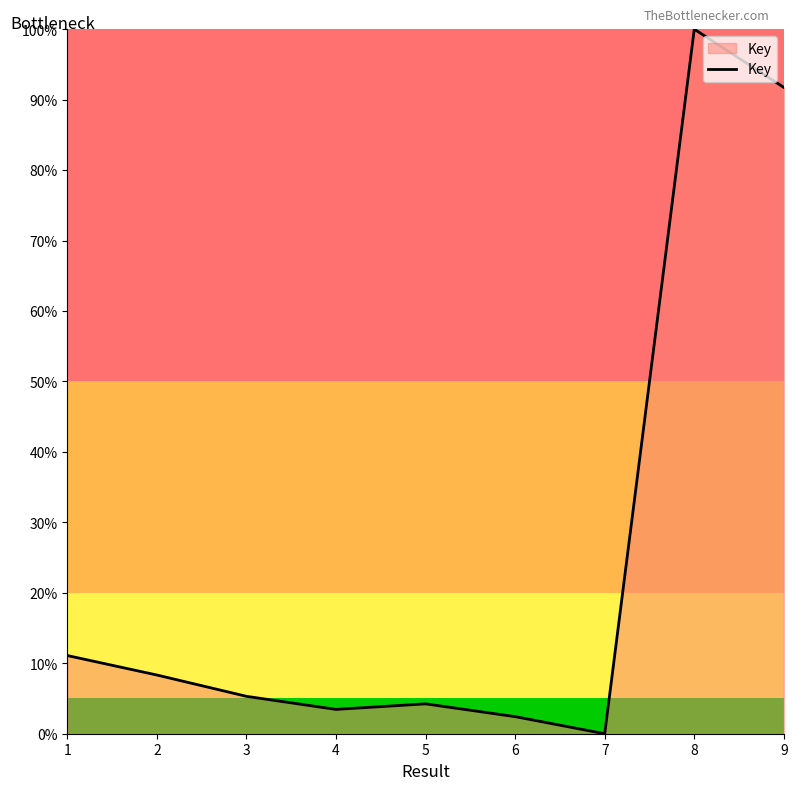

Reading left to right, extract all data points from this chart.

1=11.1	2=8.3	3=5.3	4=3.5	5=4.2	6=2.4	7=0.0	8=100.0	9=91.7